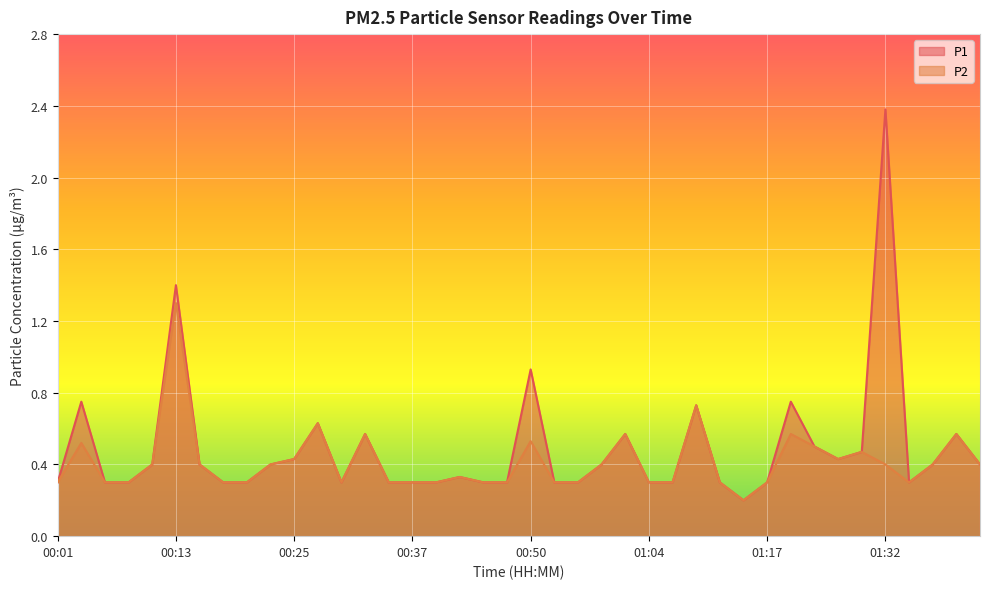

What is the difference between the maximum and minimum values in the P1 series?

2.2